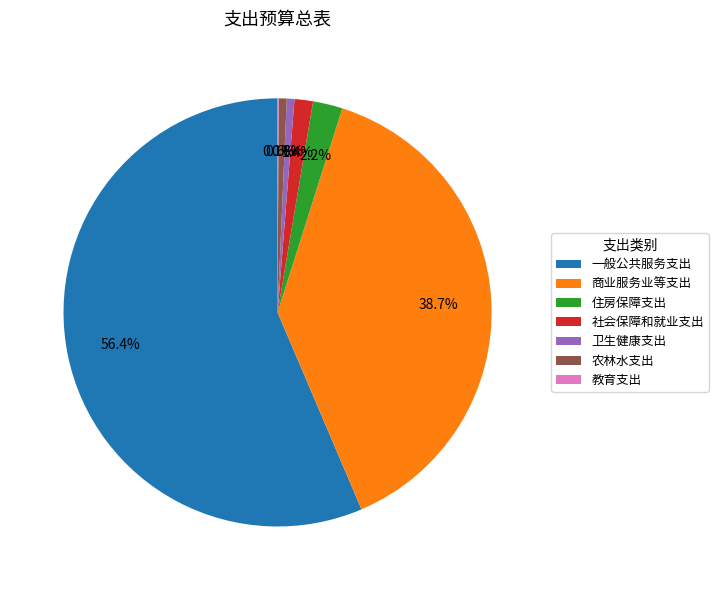

What portion of the pie excludes 住房保障支出?

97.8%